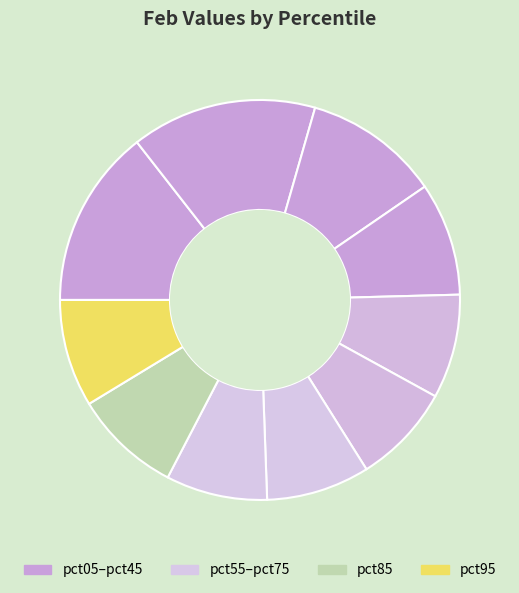

How many slices are in this pie chart?

10